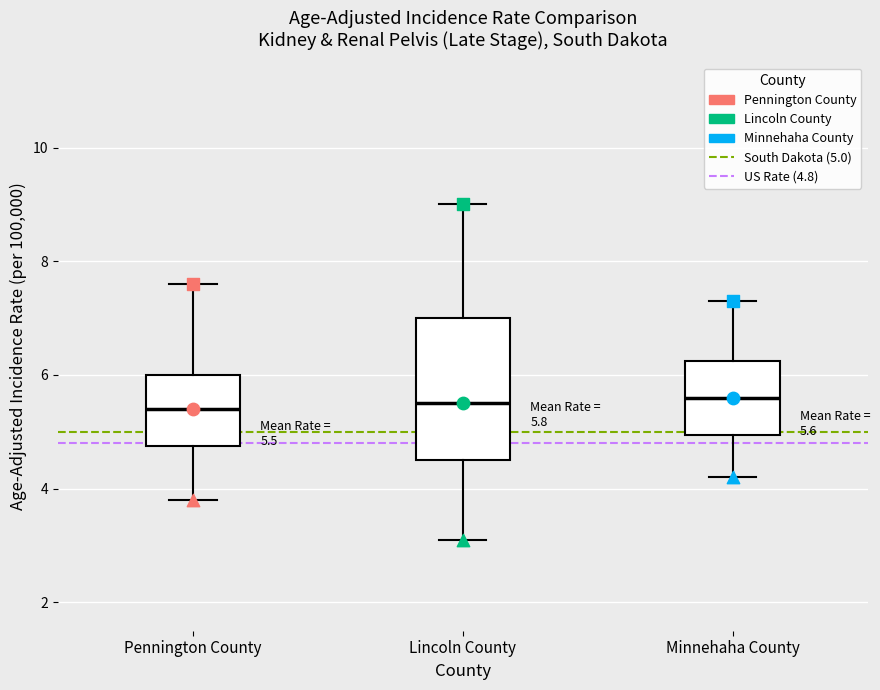

Comparing the boxes themselves (not the whiskers), which one is the tallest?

Lincoln County